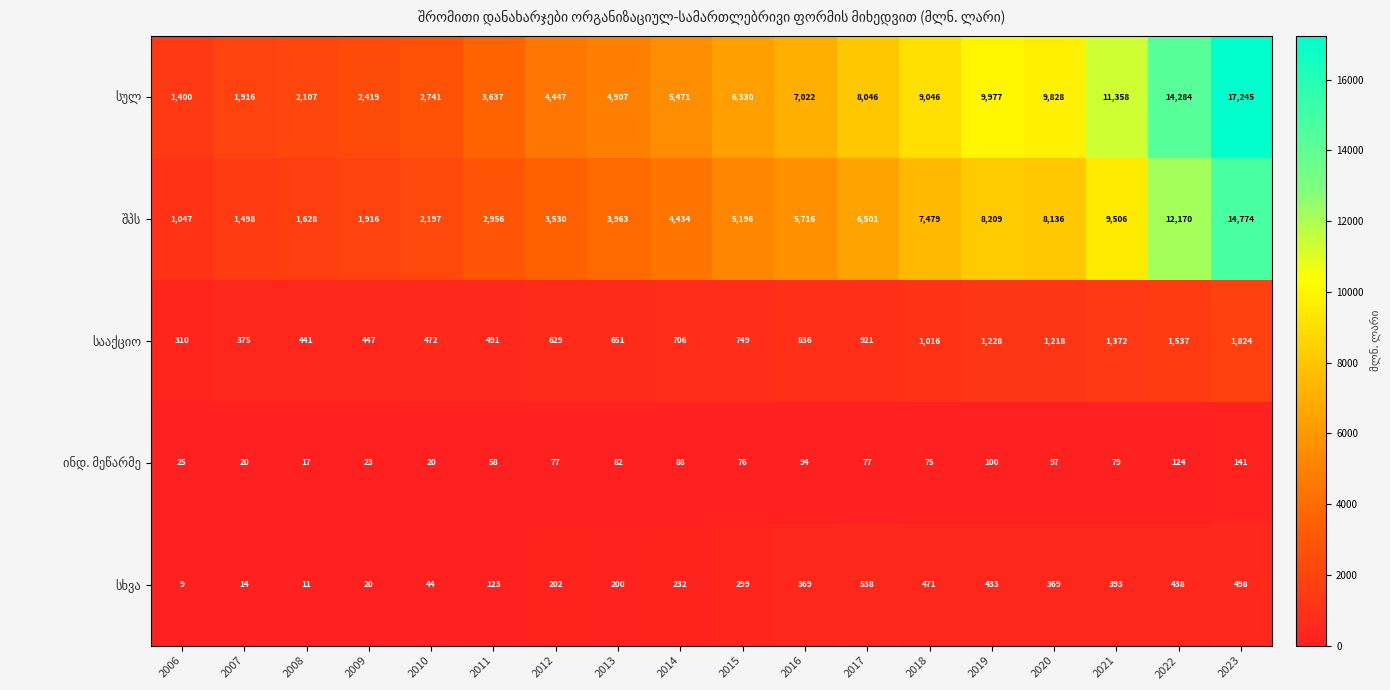

What is the total value across all series at 2011?

7265